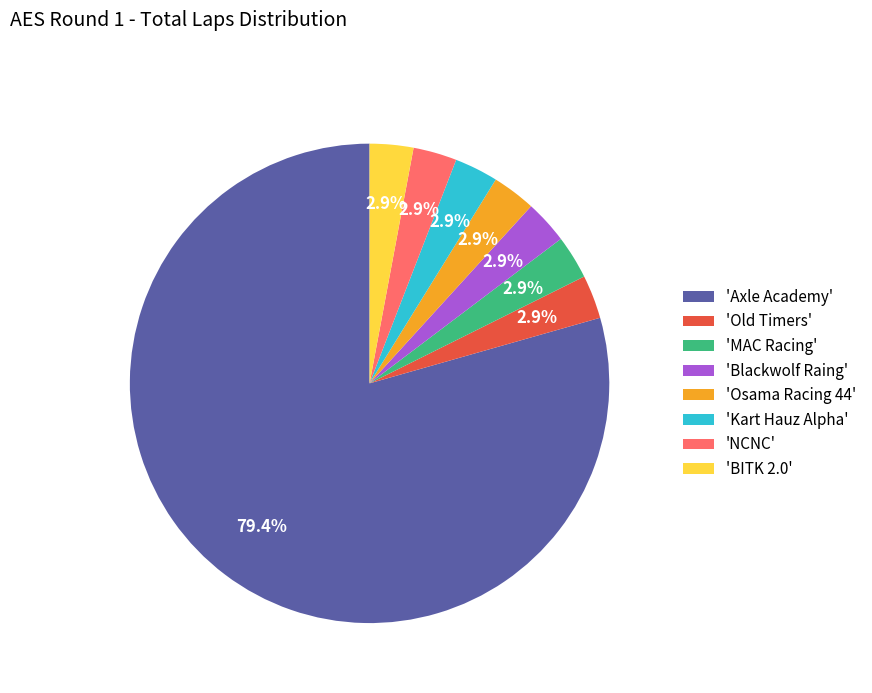

How many segments does this pie chart have?

8